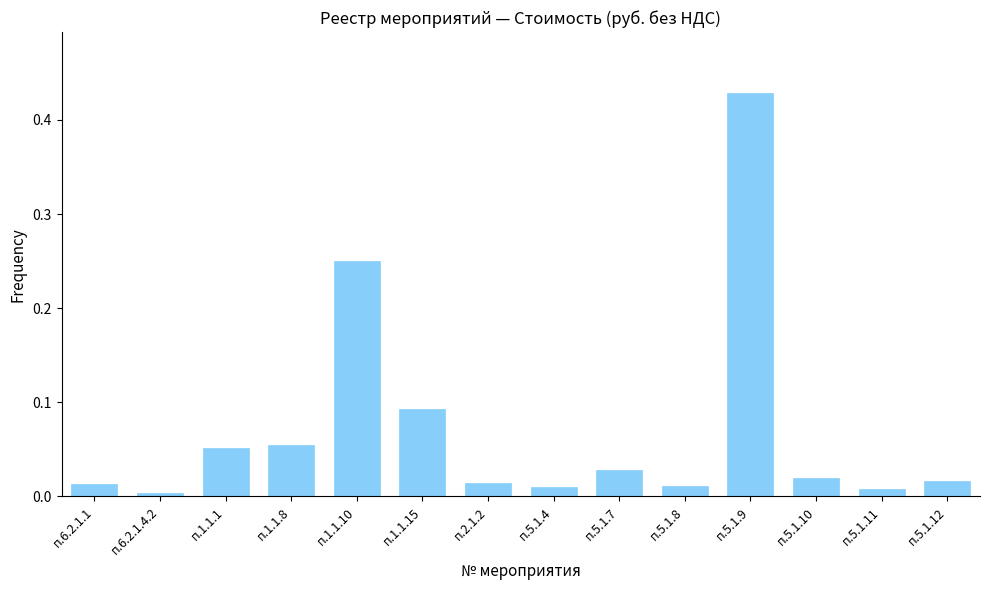

True or false: the data shows 0.0 at п.6.2.1.1.

True